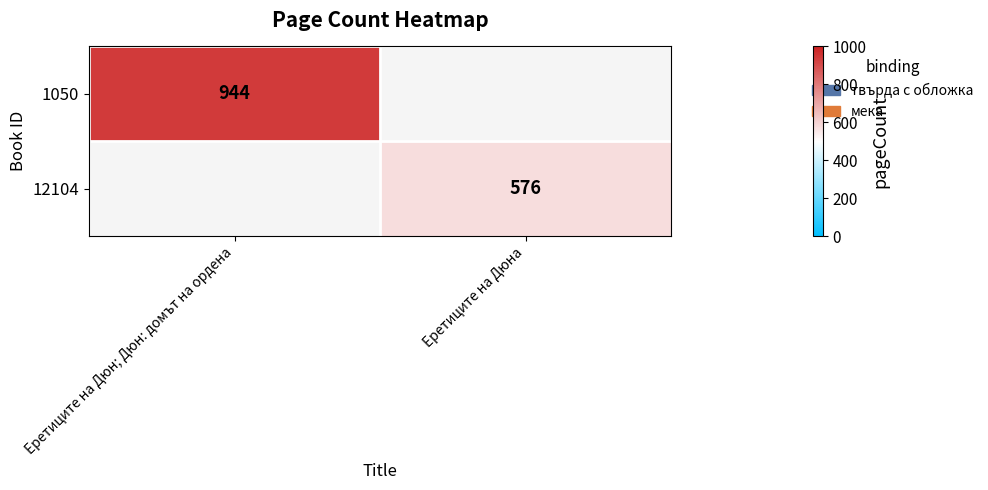

Is the value of 1050 at Еретиците на Дюн; Дюн: домът на ордена greater than the value of 12104 at Еретиците на Дюна?

Yes